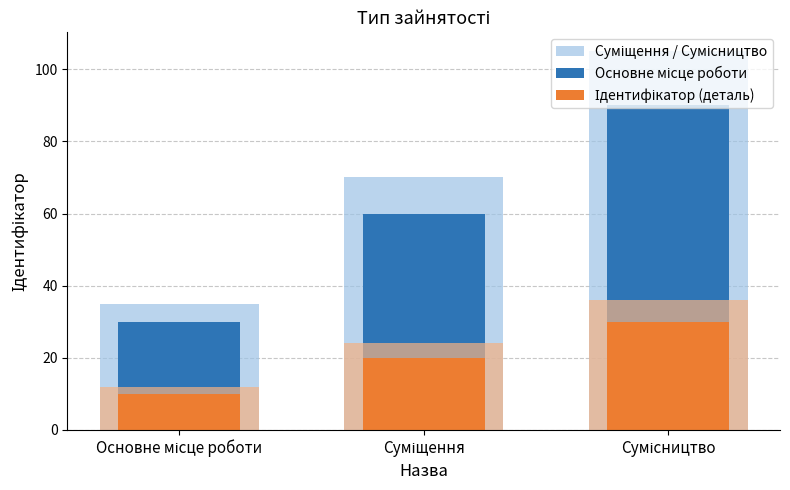

The value of Суміщення / Сумісництво at Суміщення is 114. True or false?

False